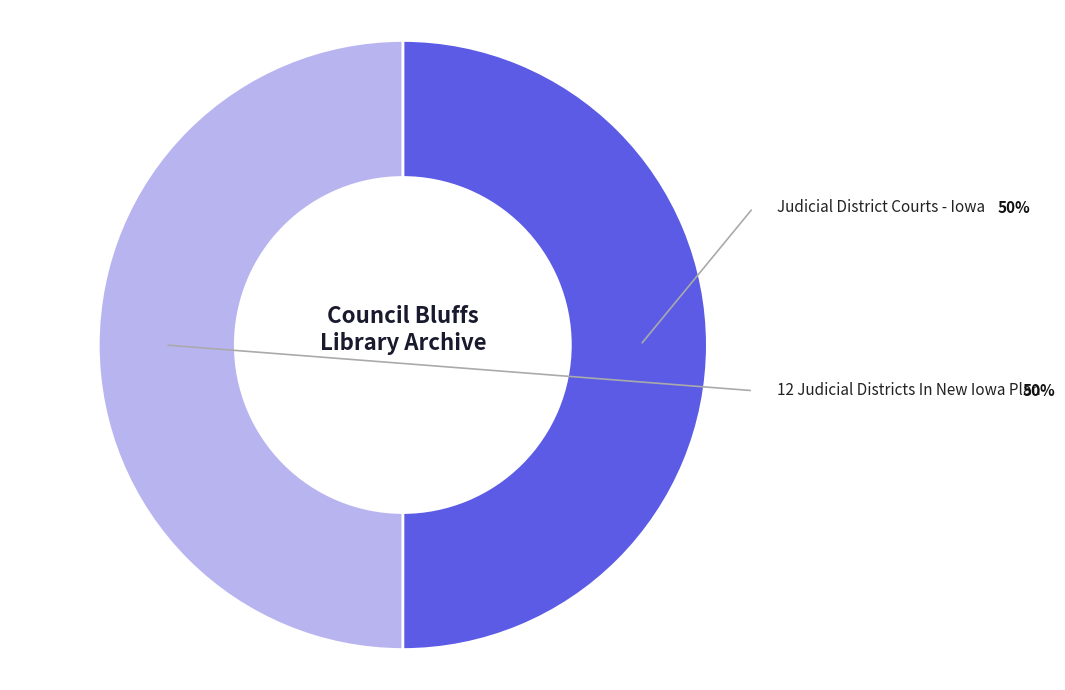

How many segments does this pie chart have?

2